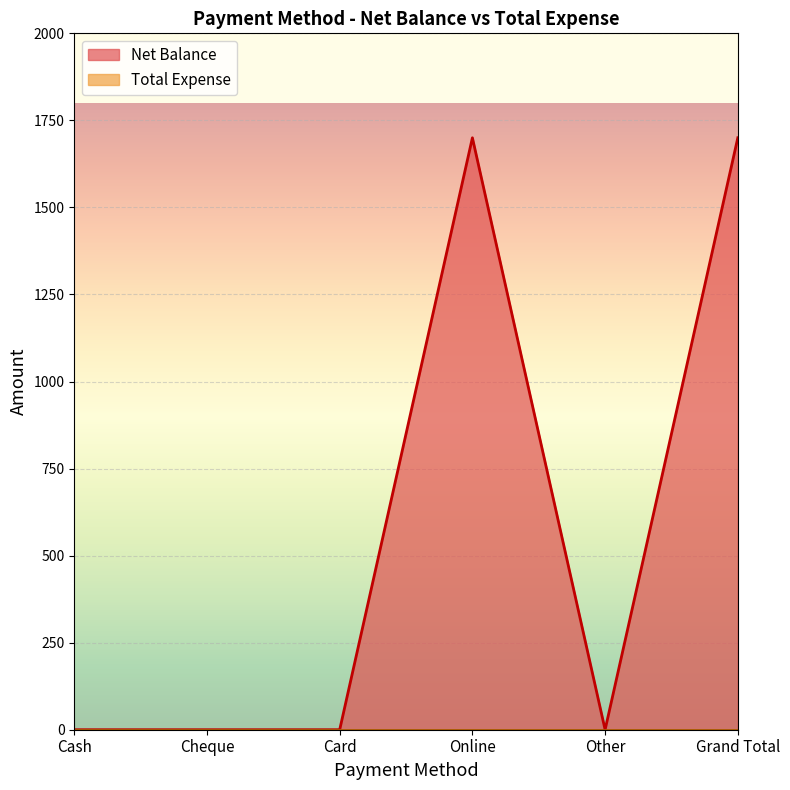

Count the number of categories in the chart.

6